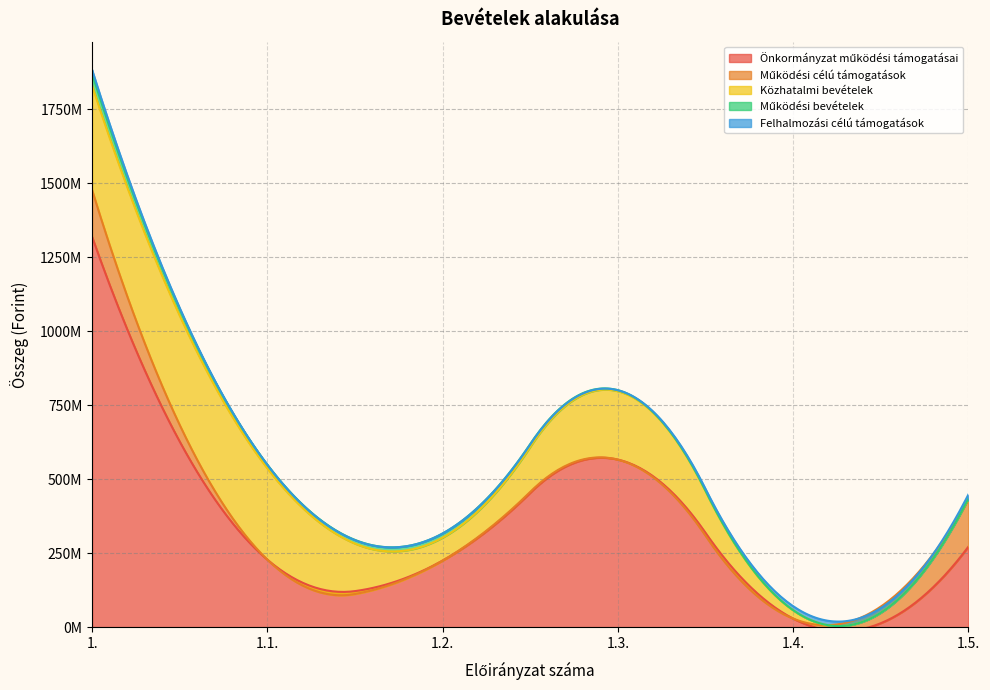

At 1.3., list the series in order from largest to smallest.

Önkormányzat működési támogatásai, Közhatalmi bevételek, Működési bevételek, Működési célú támogatások, Felhalmozási célú támogatások